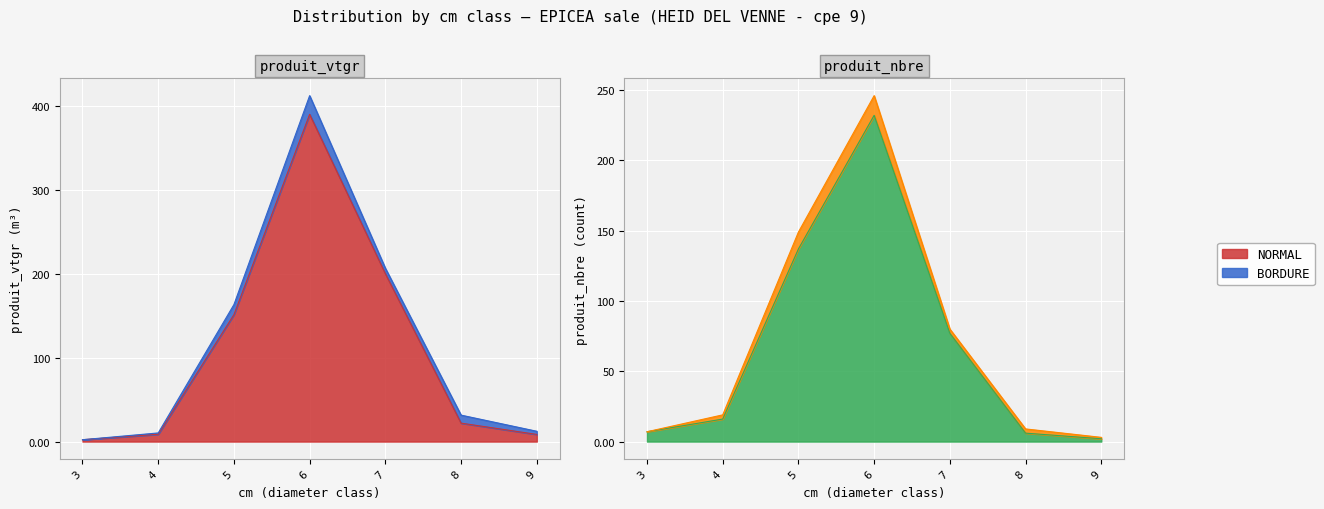

True or false: there are more than 0 points higher than both neighbors.

True